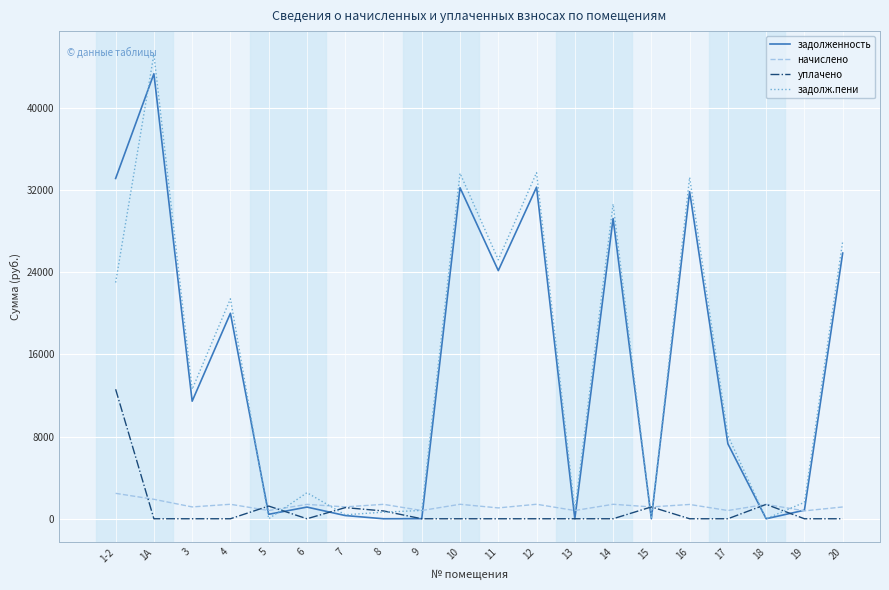

Is the value of уплачено at 6 greater than the value of начислено at 14?

No